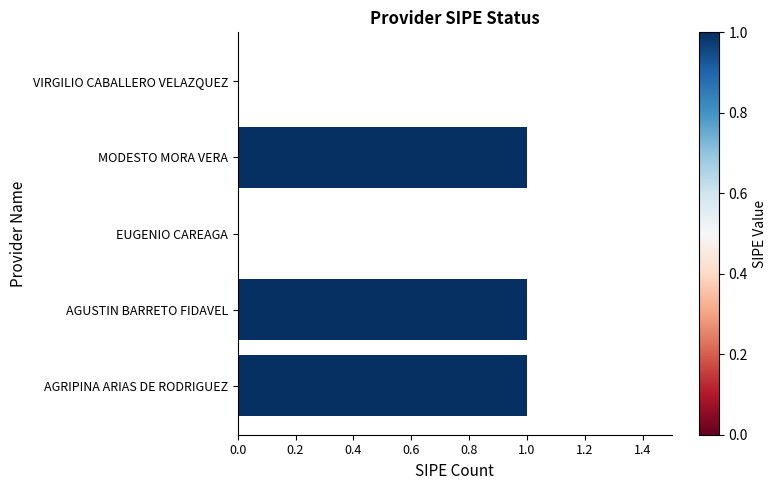

Reading top to bottom, transcribe all the data shown in this chart.

VIRGILIO CABALLERO VELAZQUEZ=0	MODESTO MORA VERA=1	EUGENIO CAREAGA=0	AGUSTIN BARRETO FIDAVEL=1	AGRIPINA ARIAS DE RODRIGUEZ=1